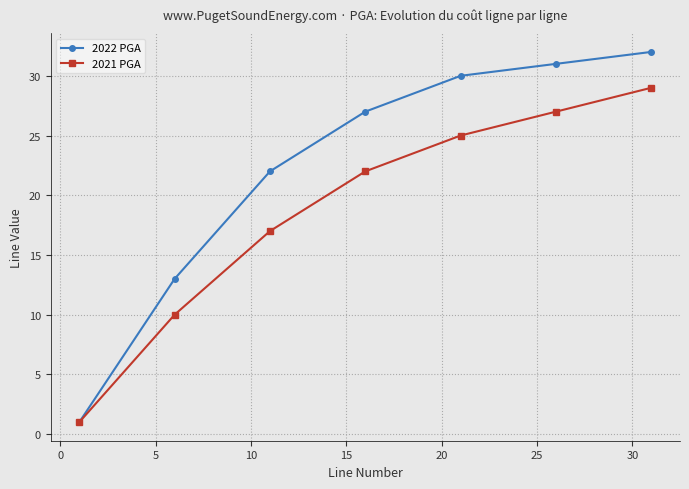

How many values in the 2022 PGA series are below 27?

3